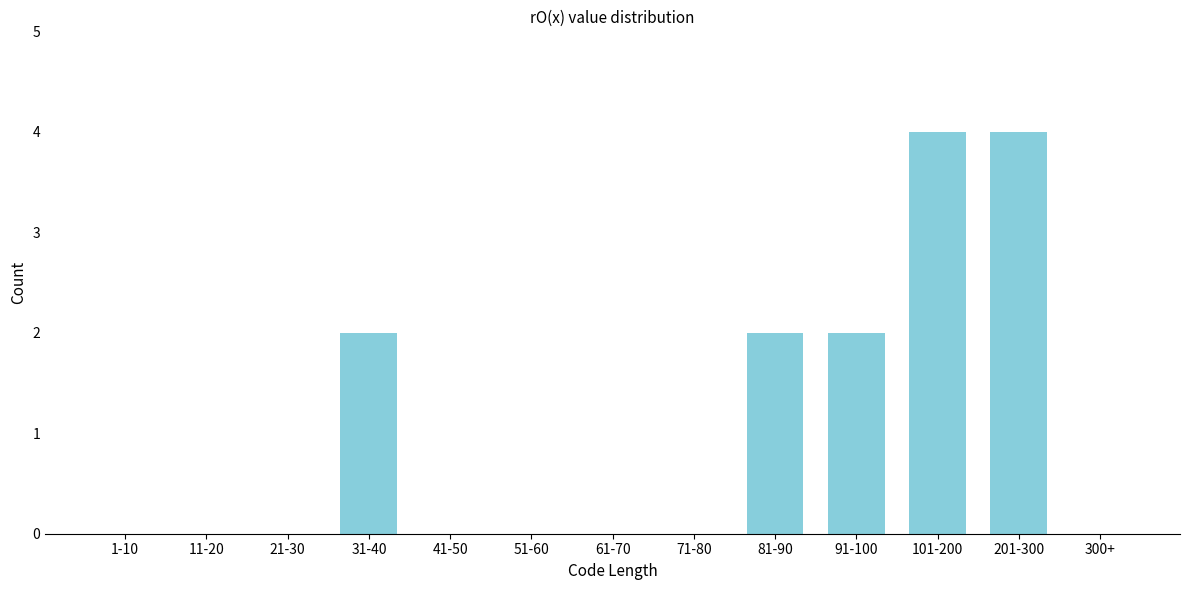

Reading left to right, extract all data points from this chart.

1-10=0	11-20=0	21-30=0	31-40=2	41-50=0	51-60=0	61-70=0	71-80=0	81-90=2	91-100=2	101-200=4	201-300=4	300+=0